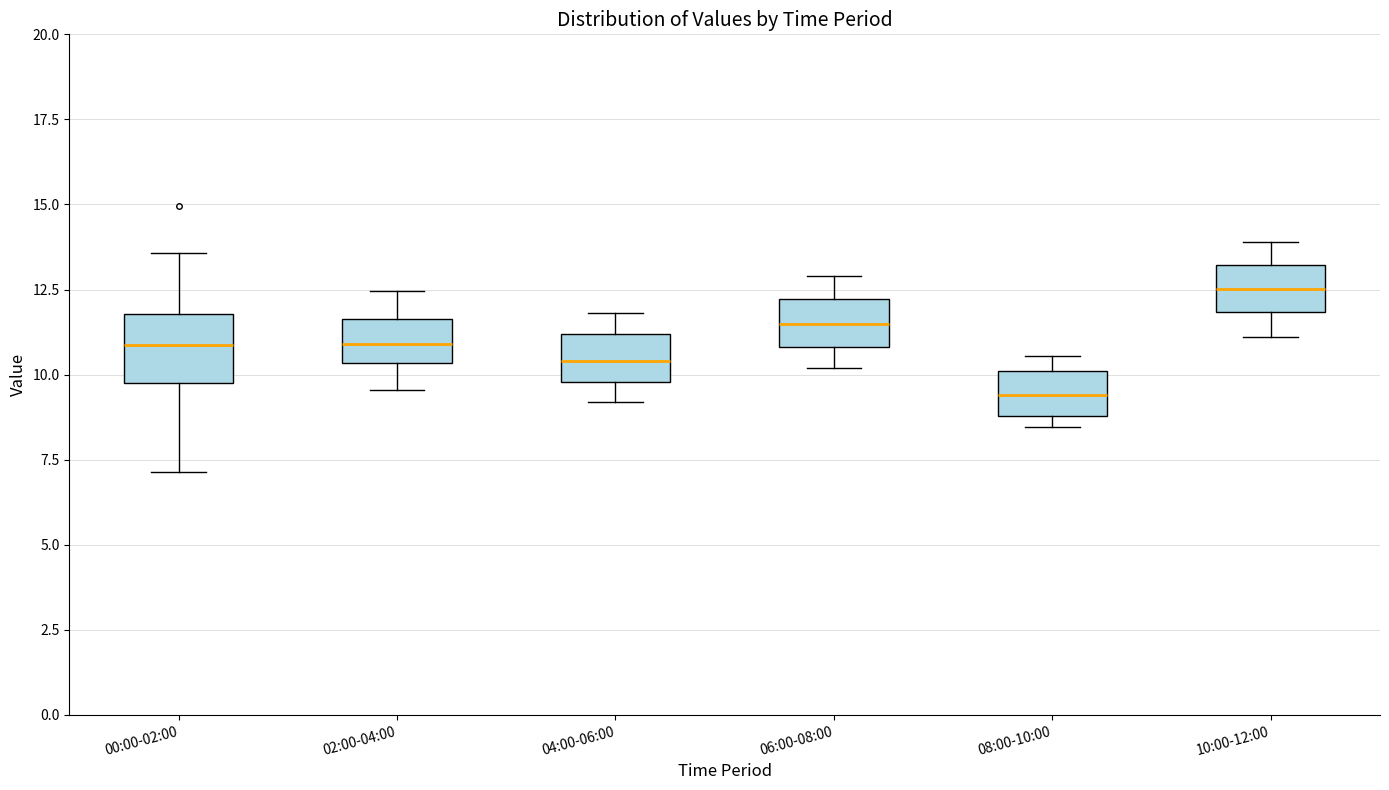

Reading left to right, transcribe this box plot: for each box, give where its median line is, the range the box spans, and where its two whiskers end, as read against the y-axis. The values are not printed on the chart, so give them approximately, as read against the axis.

00:00-02:00: median 11.0, box 9.5 to 12.0, whiskers 7.0 to 13.5
02:00-04:00: median 11.0, box 10.5 to 11.5, whiskers 9.5 to 12.5
04:00-06:00: median 10.5, box 10.0 to 11.0, whiskers 9.0 to 12.0
06:00-08:00: median 11.5, box 11.0 to 12.0, whiskers 10.0 to 13.0
08:00-10:00: median 9.5, box 9.0 to 10.0, whiskers 8.5 to 10.5
10:00-12:00: median 12.5, box 12.0 to 13.0, whiskers 11.0 to 14.0